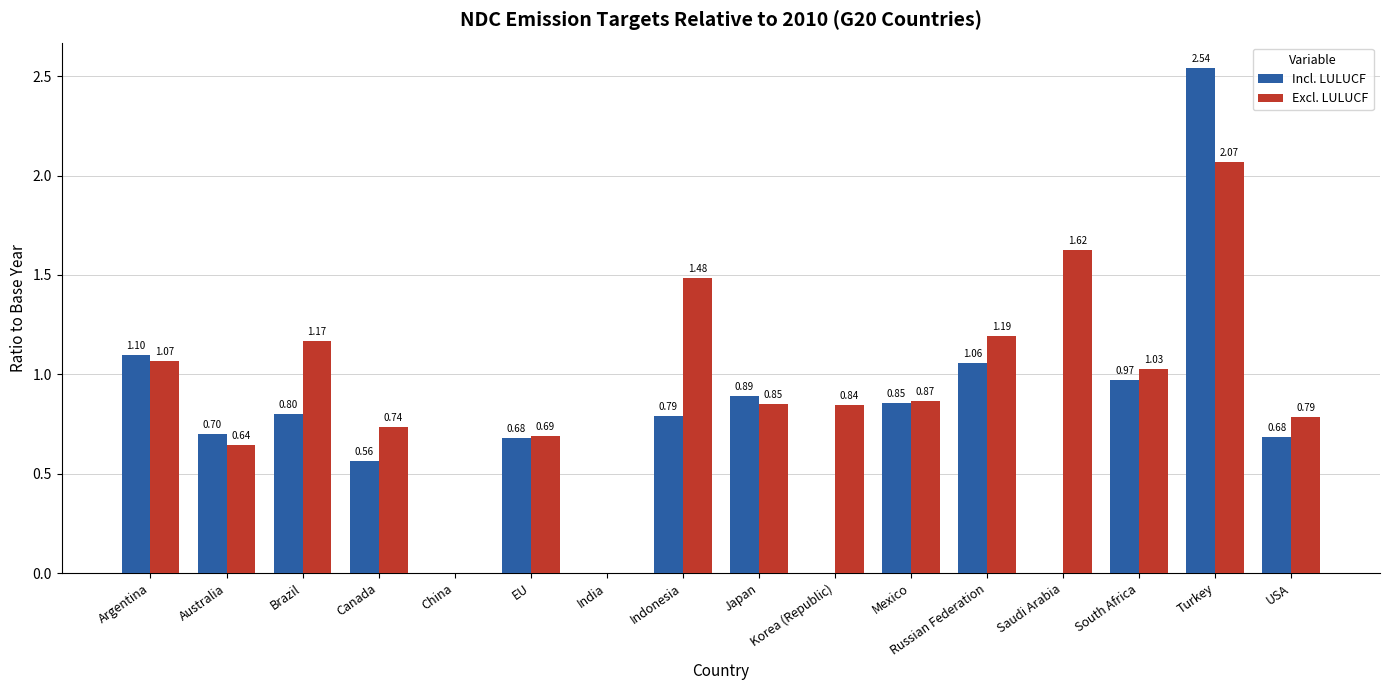

Which series changed the most between Canada and Mexico?

Incl. LULUCF